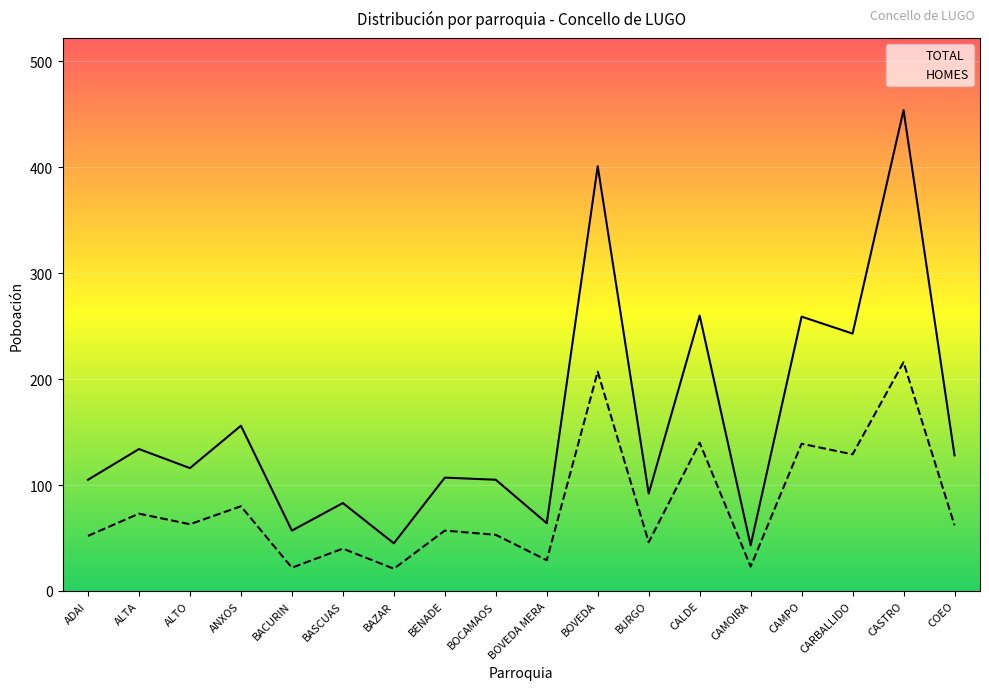

Reading left to right, what are all the values shown in this chart?

TOTAL: ADAI=105	ALTA=134	ALTO=116	ANXOS=156	BACURIN=57	BASCUAS=83	BAZAR=45	BENADE=107	BOCAMAOS=105	BOVEDA MERA=64	BOVEDA=401	BURGO=92	CALDE=260	CAMOIRA=43	CAMPO=259	CARBALLIDO=243	CASTRO=454	COEO=128
HOMES: ADAI=52	ALTA=73	ALTO=63	ANXOS=80	BACURIN=22	BASCUAS=40	BAZAR=21	BENADE=57	BOCAMAOS=53	BOVEDA MERA=29	BOVEDA=207	BURGO=46	CALDE=140	CAMOIRA=23	CAMPO=139	CARBALLIDO=129	CASTRO=216	COEO=62